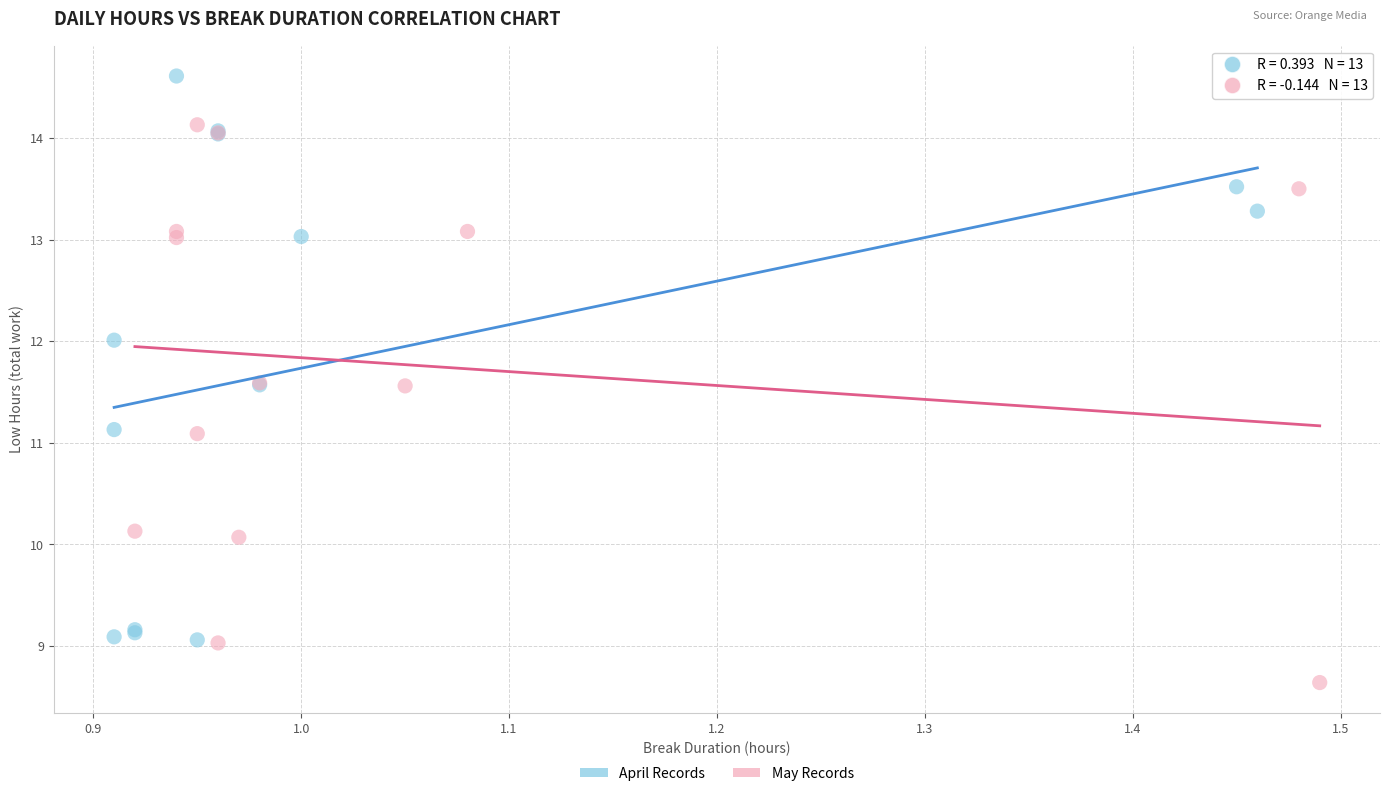

Which series reaches the maximum Y coordinate?

April Records